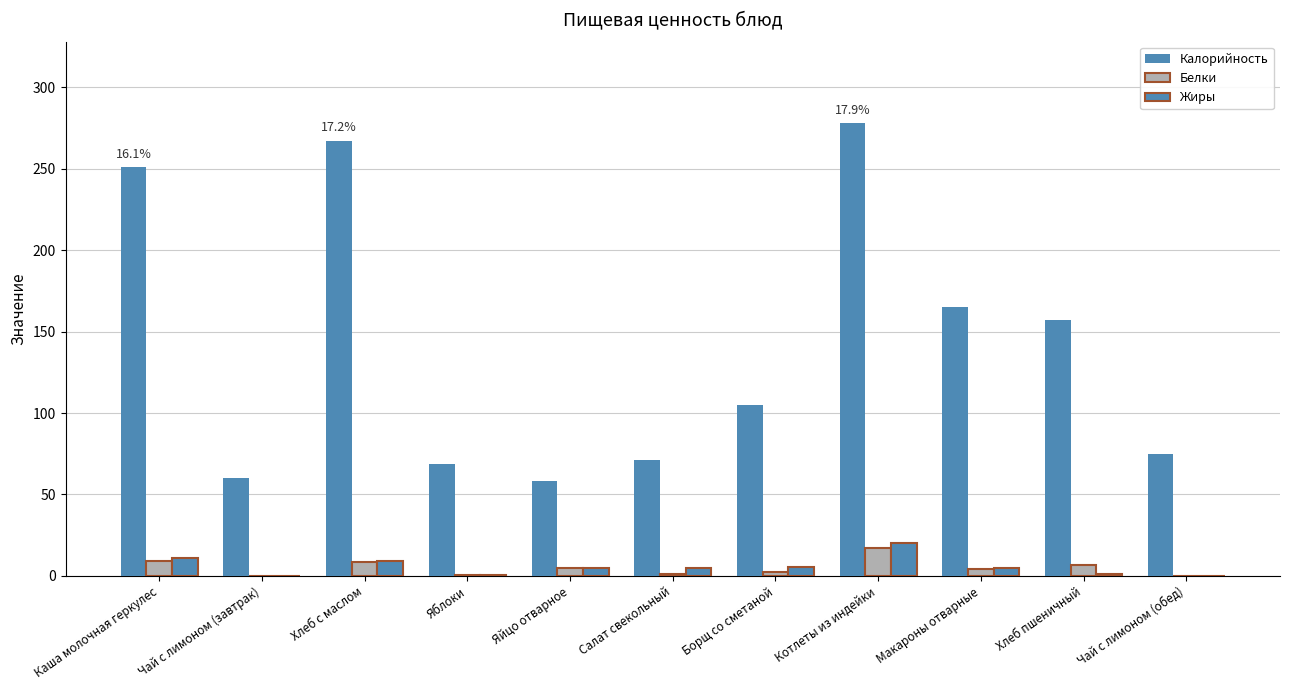

Which category has the highest value across all series?

Котлеты из индейки